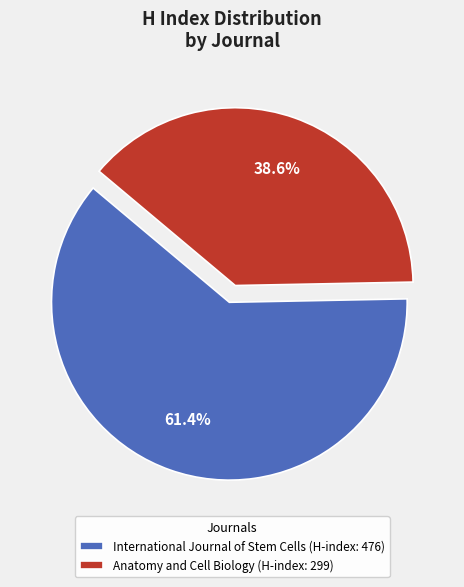

Combined, what portion of the pie is International Journal of Stem Cells and Anatomy and Cell Biology?

100.0%